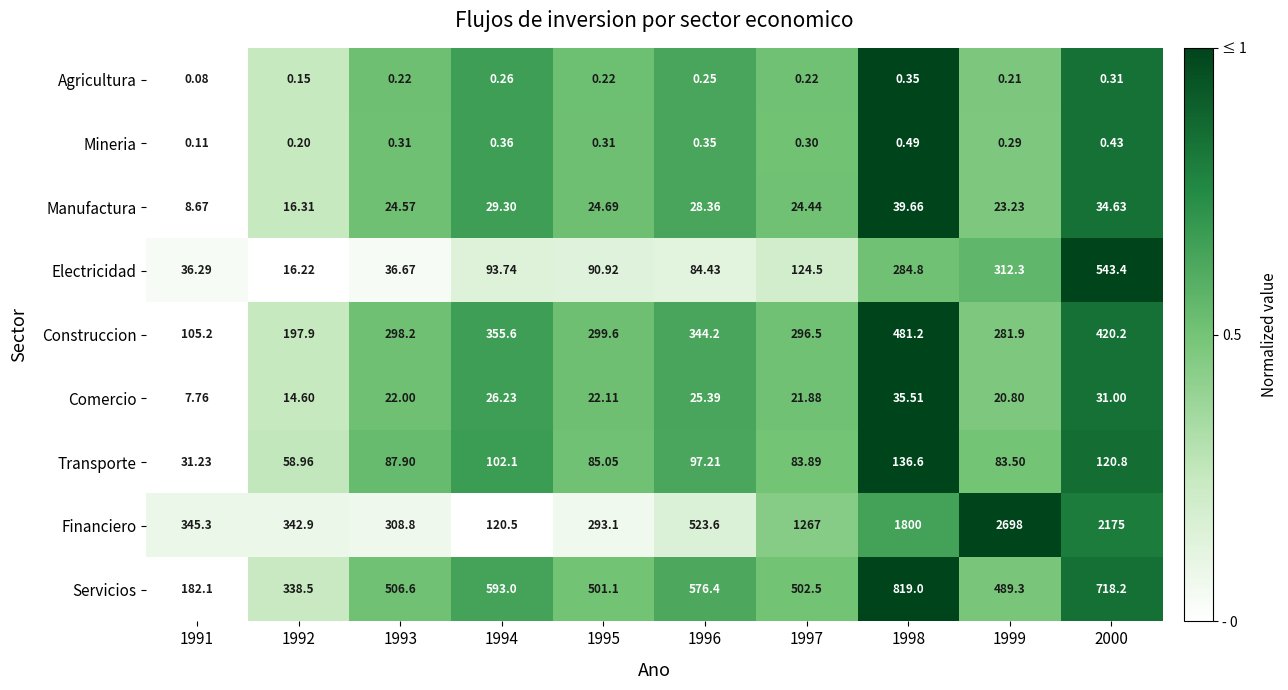

How many distinct data groups are displayed?

9